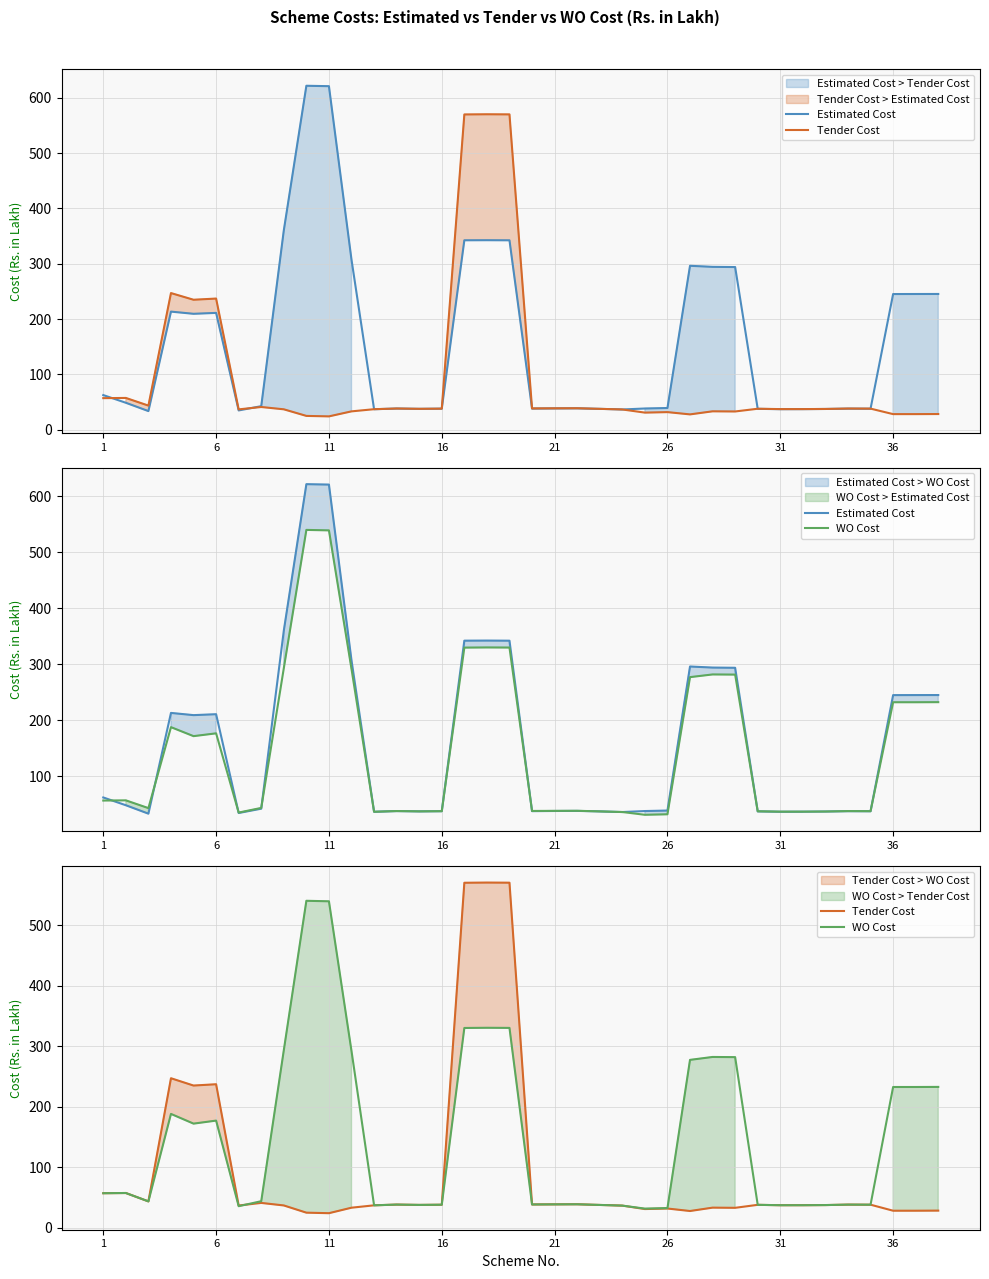

Which category has the lowest value across all series?

11